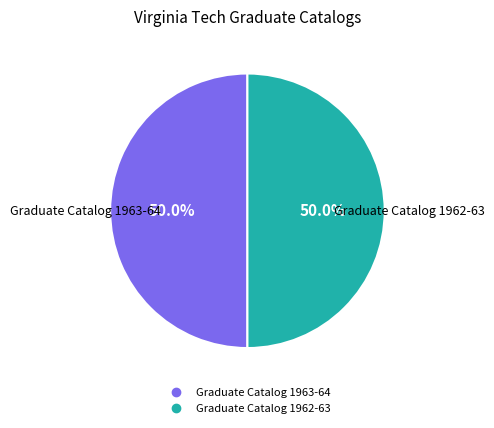

To the nearest percent, what is the combined percentage of Graduate Catalog 1962-63 and Graduate Catalog 1963-64?

100%